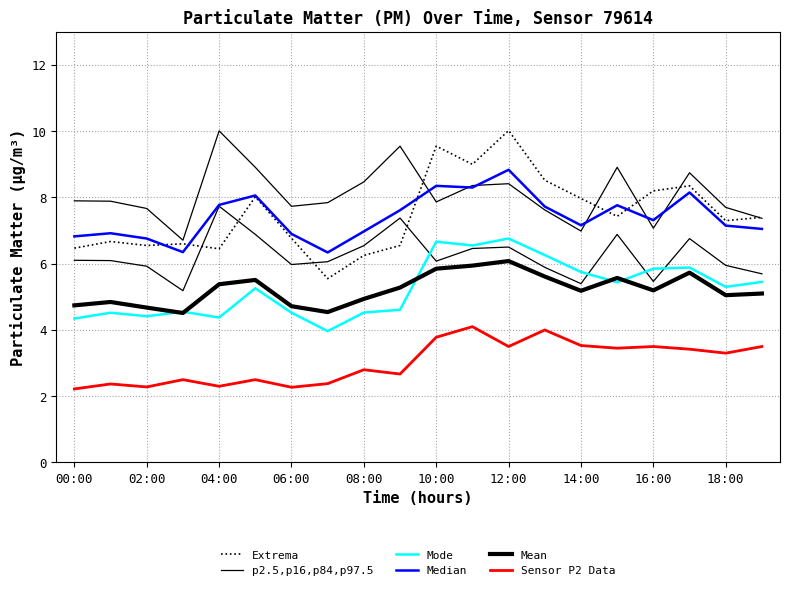

At which category is the sum across all series the highest?

12:00